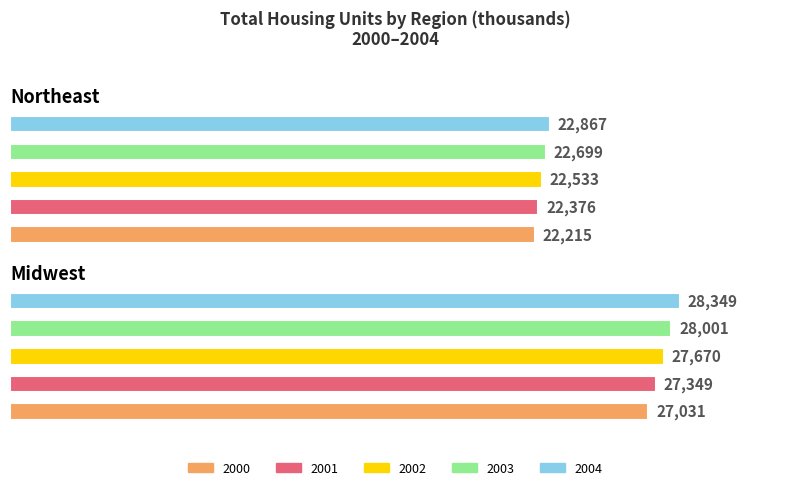

Count the 2003 values in the range 22699 to 28001.

2